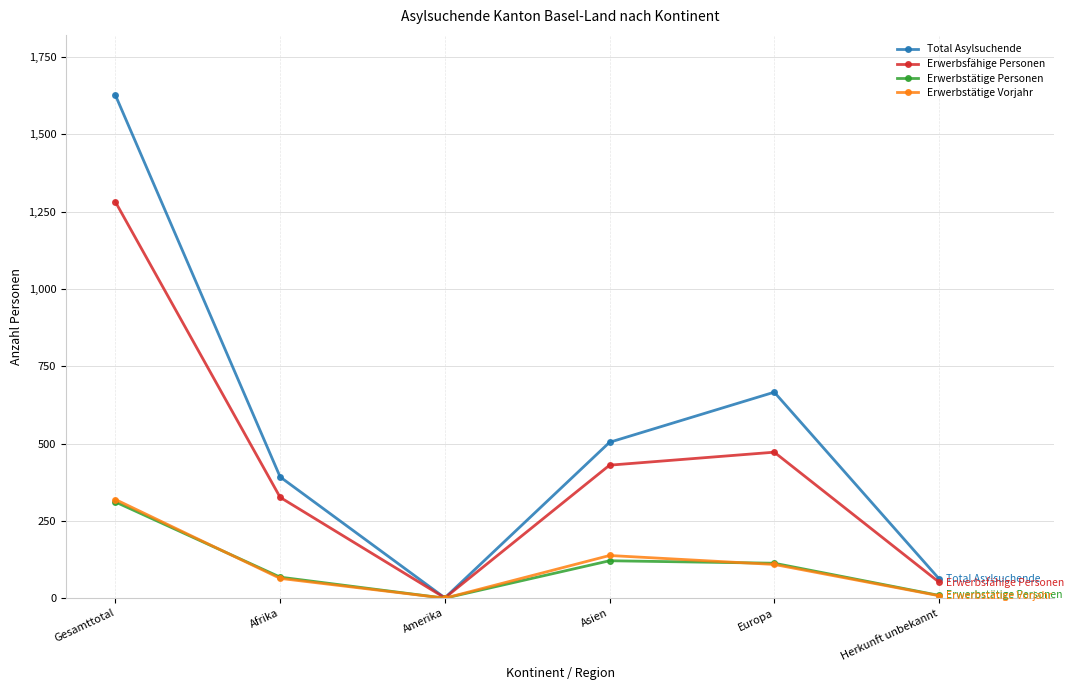

What is the label of the 5th point from the left?

Europa